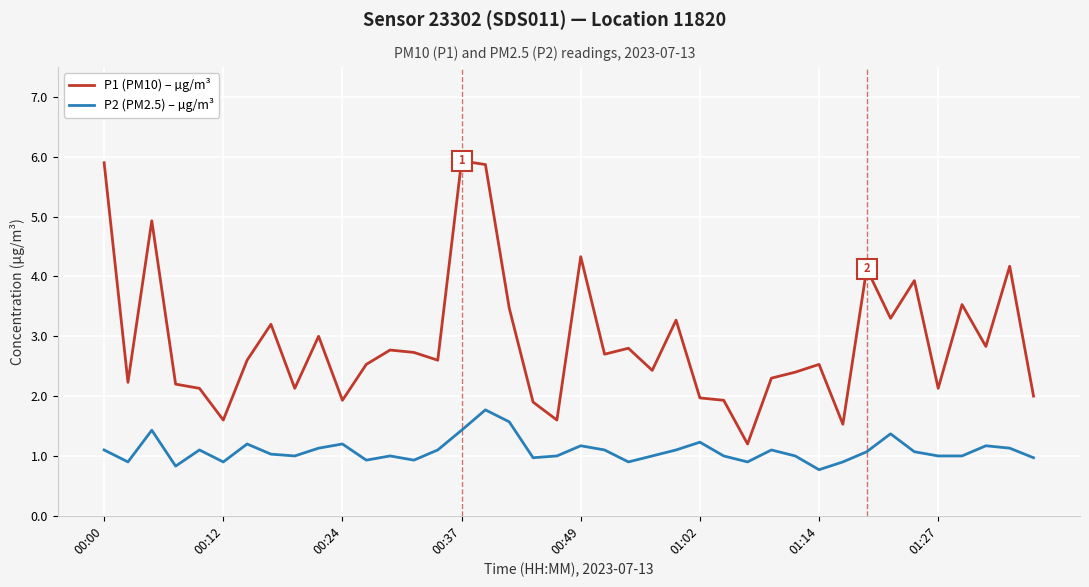

What is the greatest value displayed?

5.9